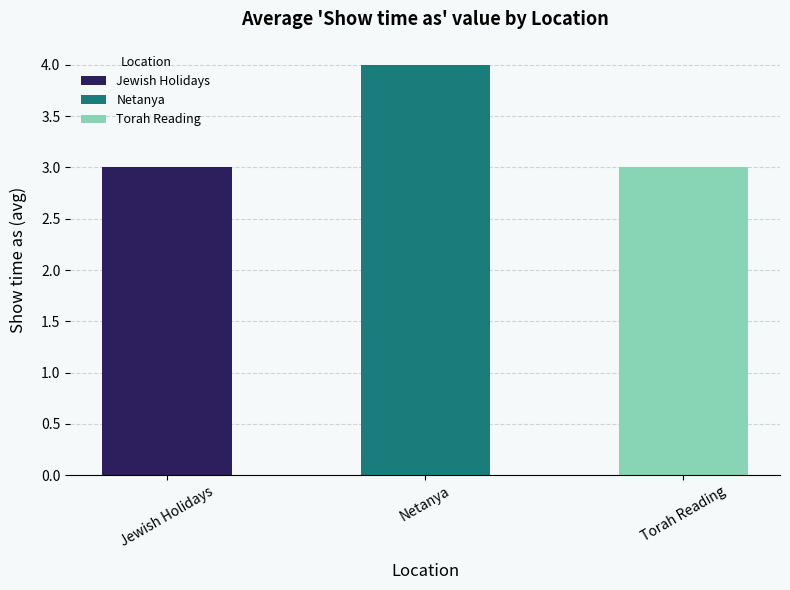

Are the bars grouped side by side (vs. stacked)?

No